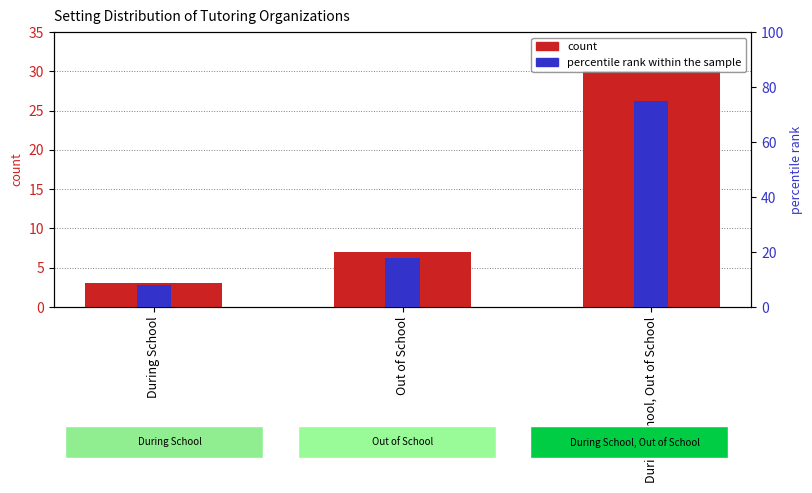

Between Out of School and During School, Out of School, which series saw the biggest shift?

percentile rank within the sample